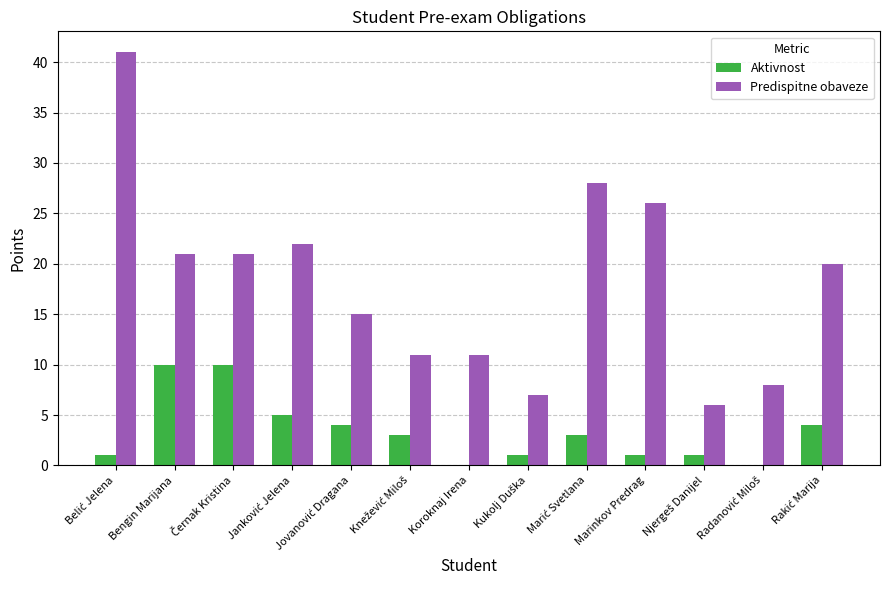

Reading left to right, what are all the values shown in this chart?

Aktivnost: 1	10	10	5	4	3	0	1	3	1	1	0	4
Predispitne obaveze: 41	21	21	22	15	11	11	7	28	26	6	8	20